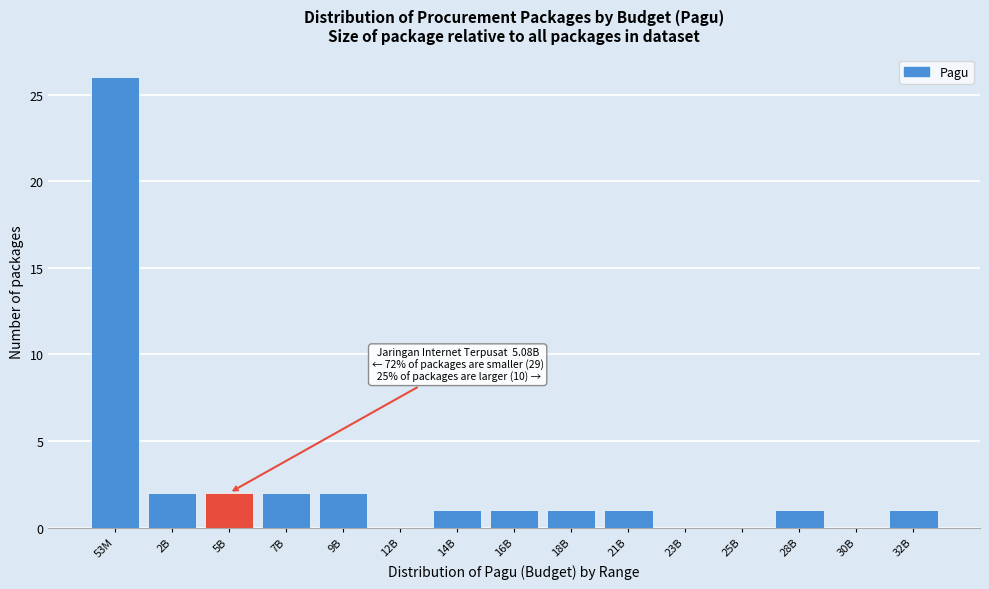

Reading right to left, transcribe all the data shown in this chart.

32B=1	30B=0	28B=1	25B=0	23B=0	21B=1	18B=1	16B=1	14B=1	12B=0	9B=2	7B=2	5B=2	2B=2	53M=26